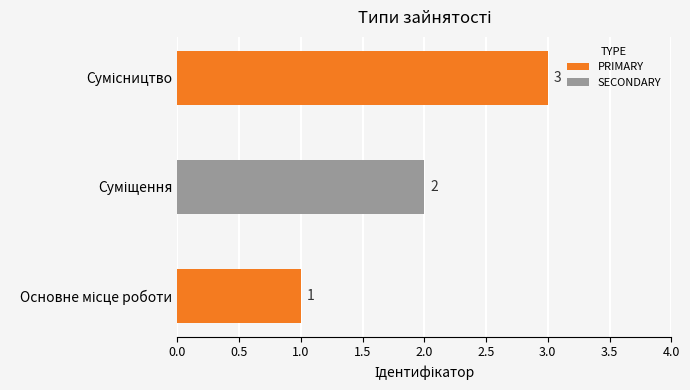

How many data points does each series have?

3